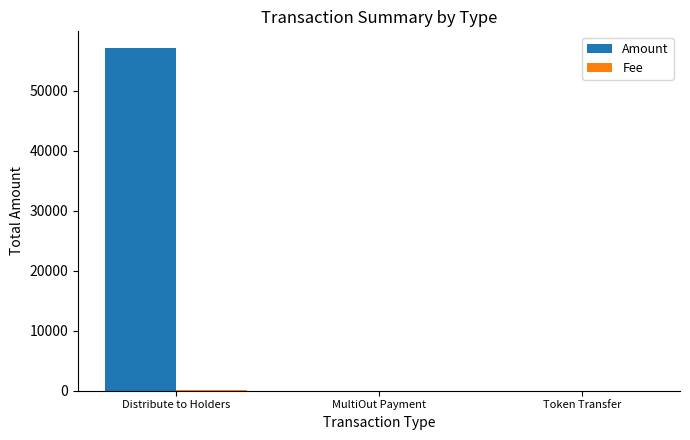

True or false: Amount has a value of -28162.8 at Token Transfer.

False